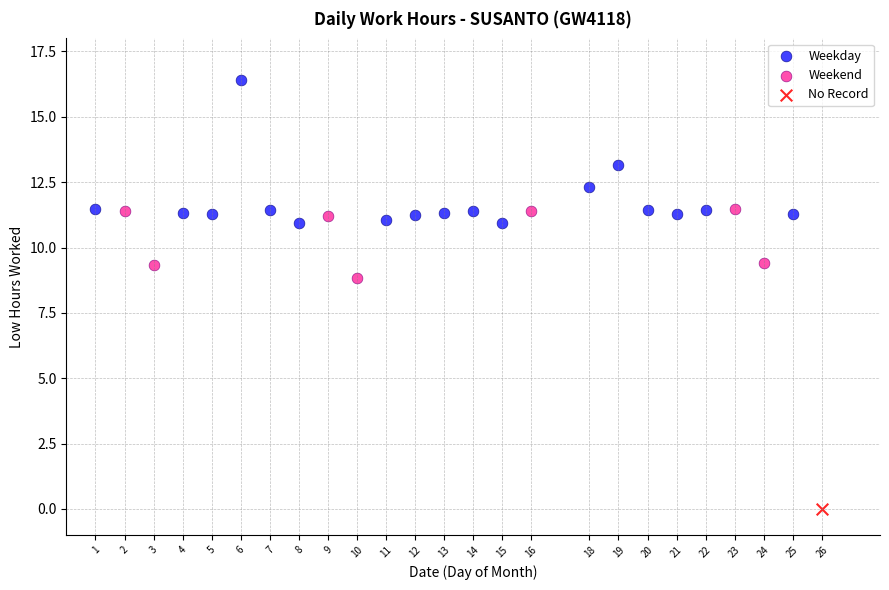

What are all the series names shown in the legend?

Weekday, Weekend, No Record